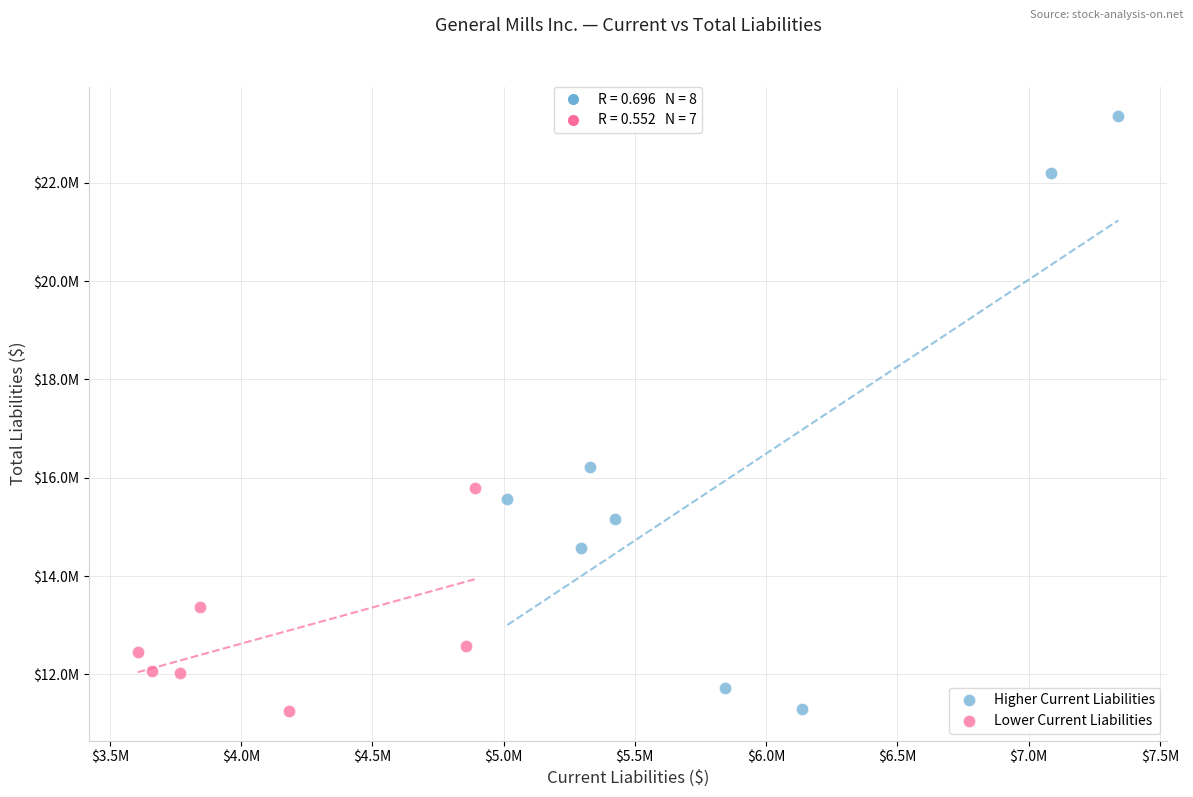

What are all the series names shown in the legend?

Higher Current Liabilities, Lower Current Liabilities